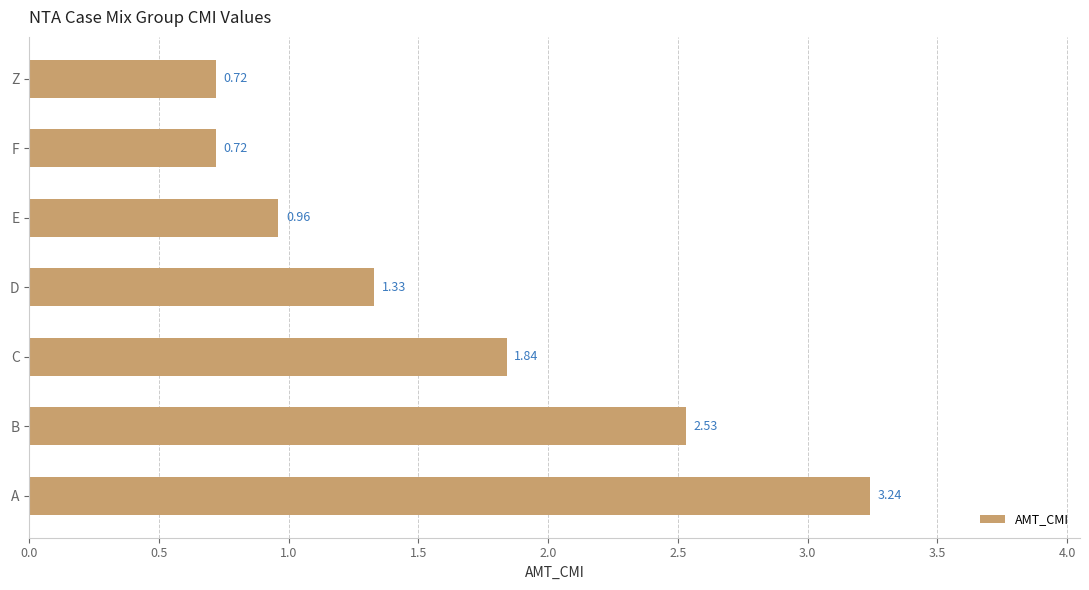

At which category does the chart reach its peak across all series?

A